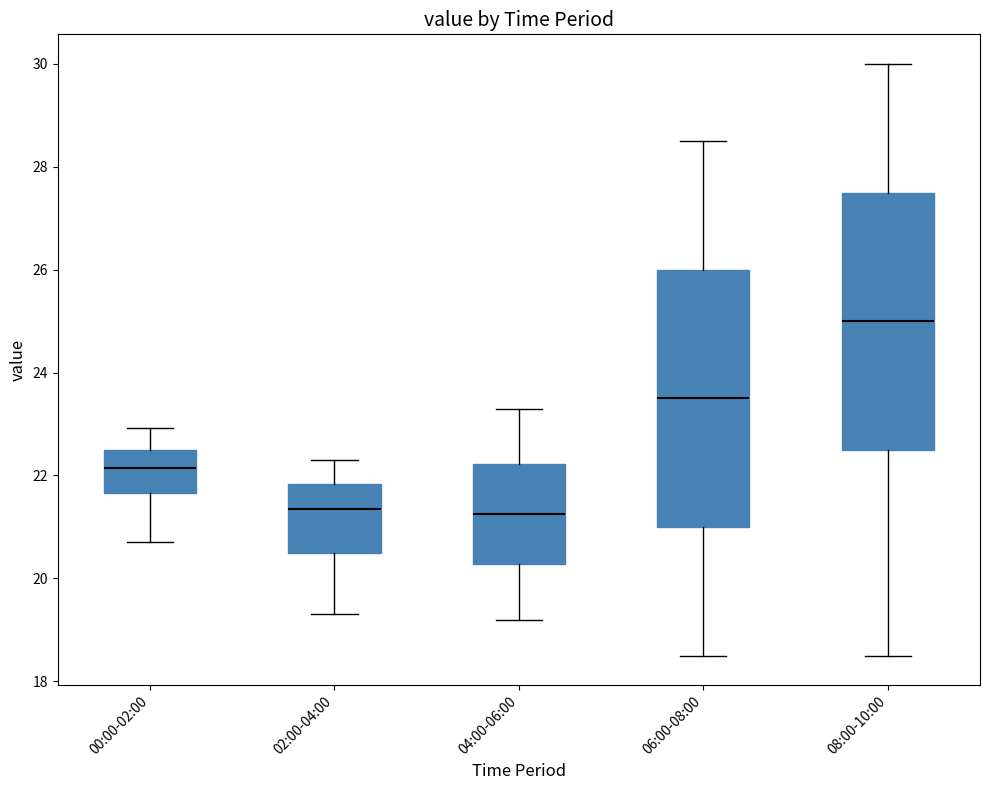

Where does the median line of the box for 08:00-10:00 sit on the y-axis? The values are not printed on the chart, so give them approximately, as read against the axis.

25.0